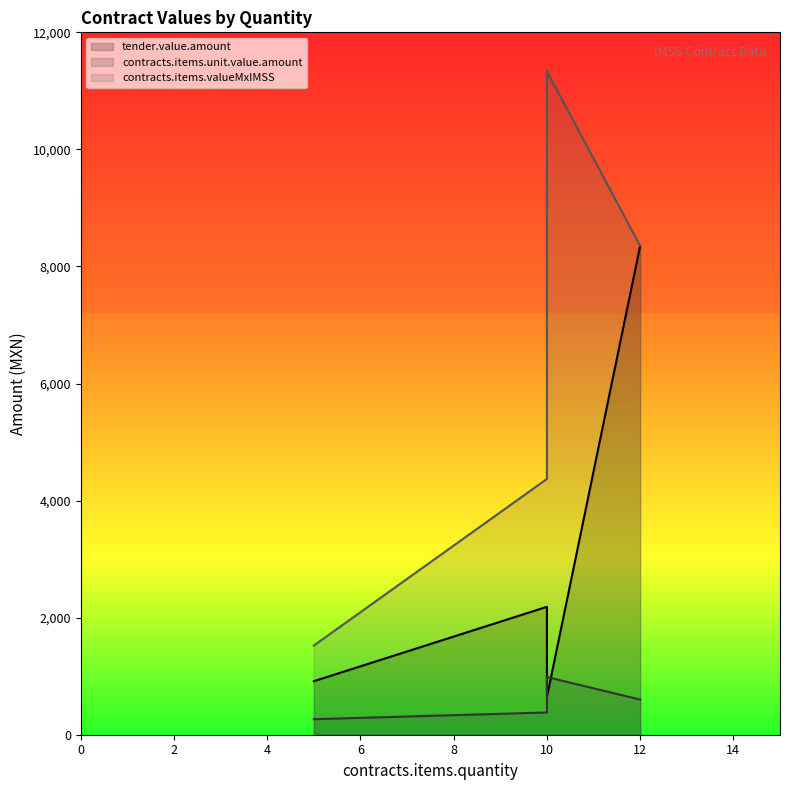

The value of tender.value.amount at 10 is 964.4. True or false?

False